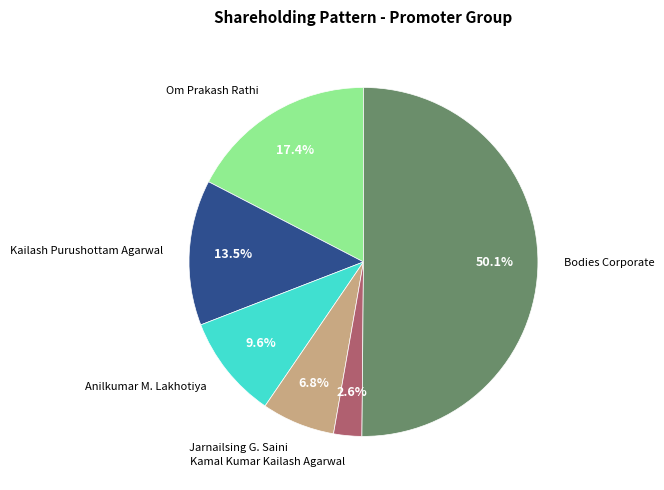

How many segments does this pie chart have?

6